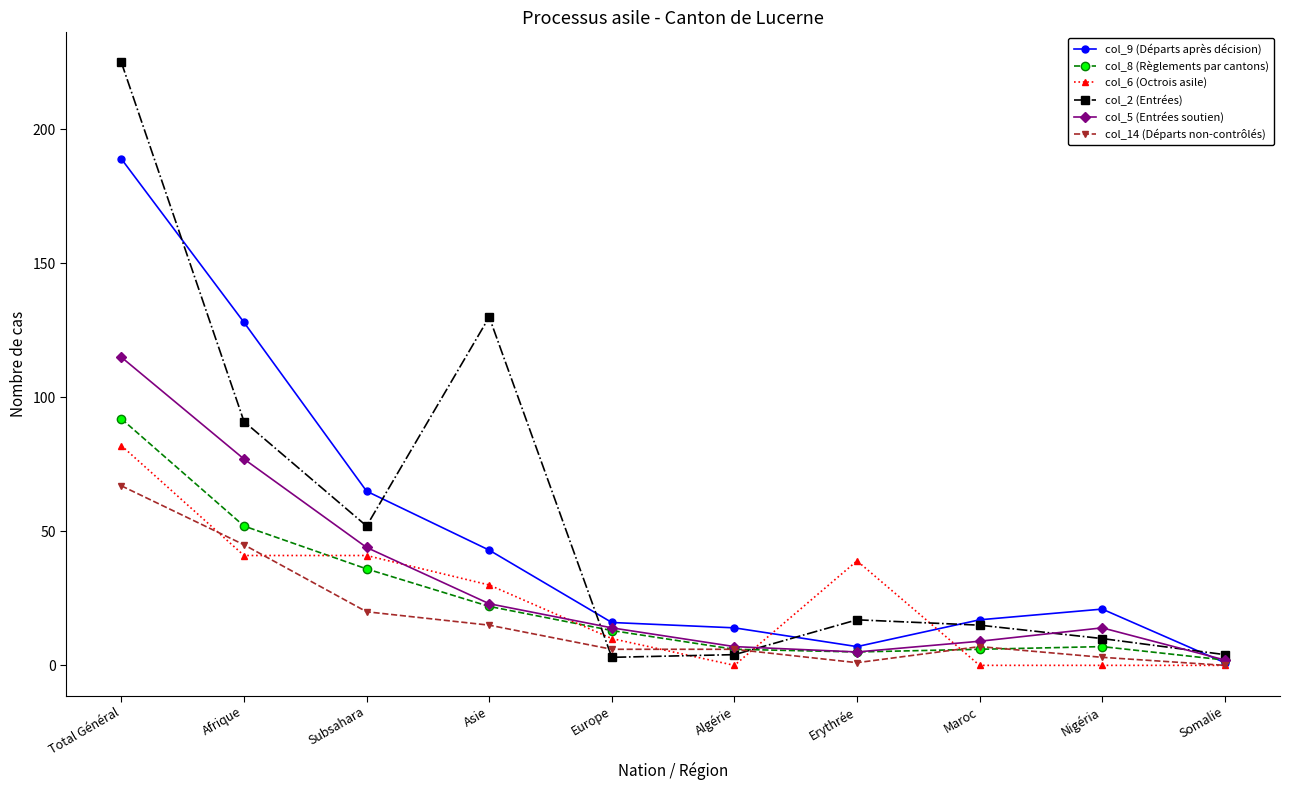

At how many categories does at least one series exceed 155?

1